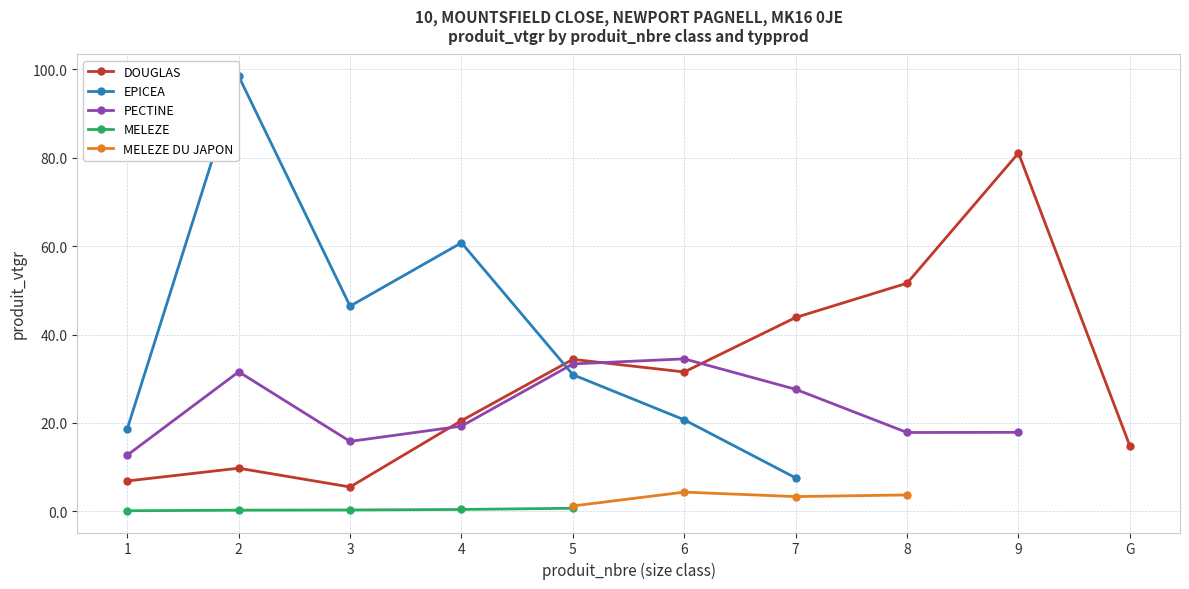

Which series has the widest spread of values?

EPICEA